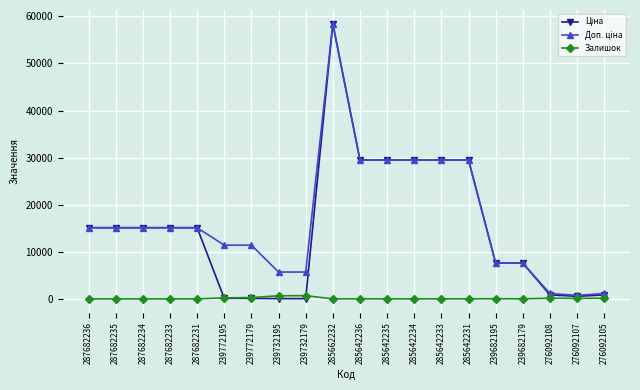

What is the greatest value displayed?

58426.5